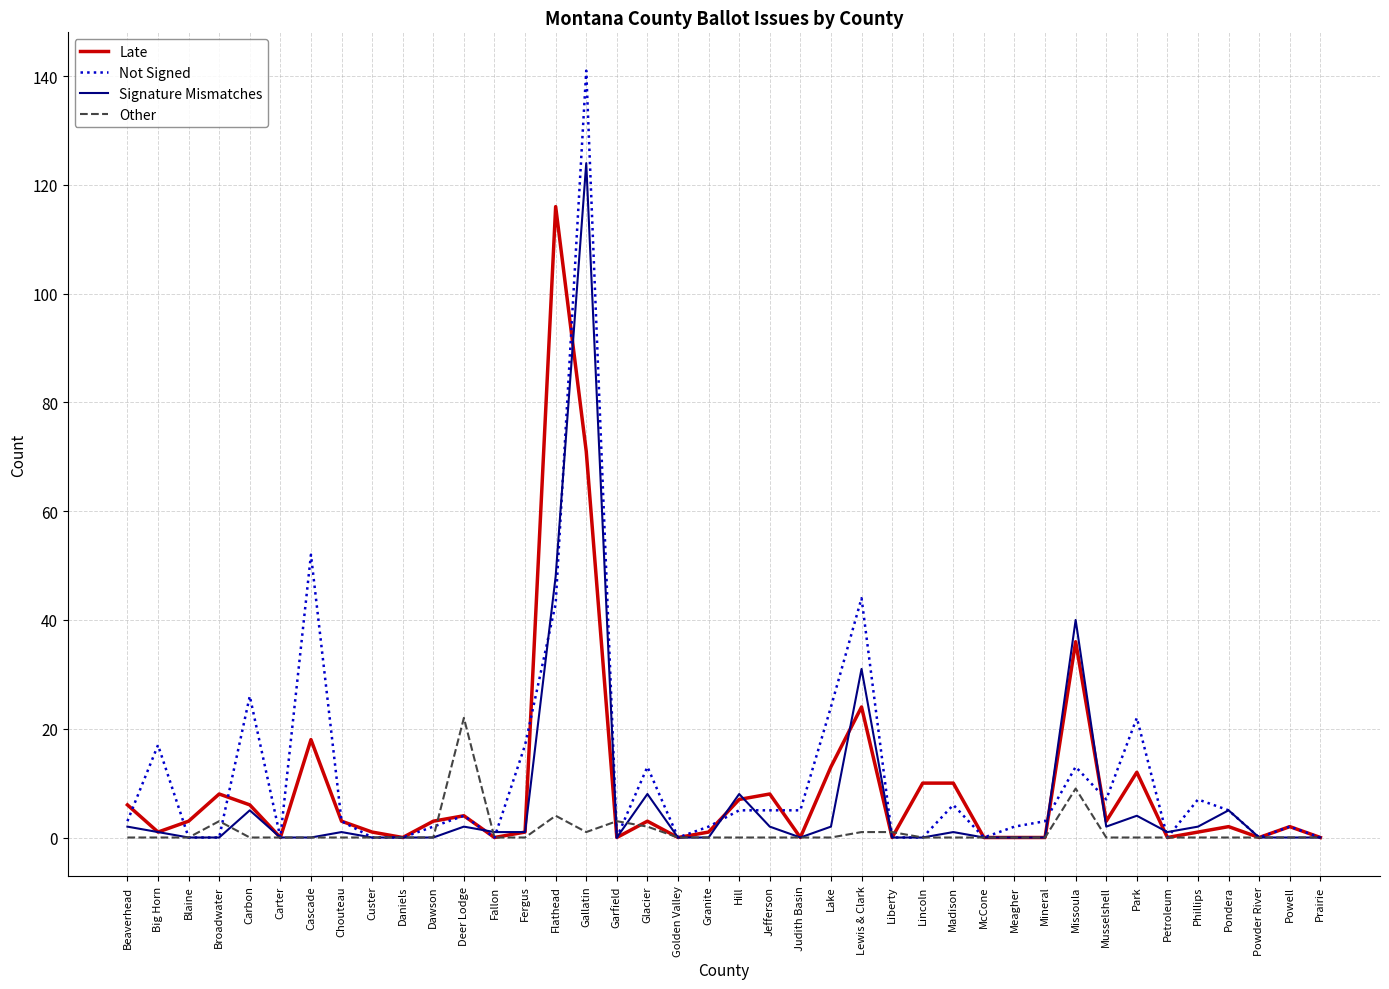

Which label corresponds to the largest value in the chart?

Gallatin